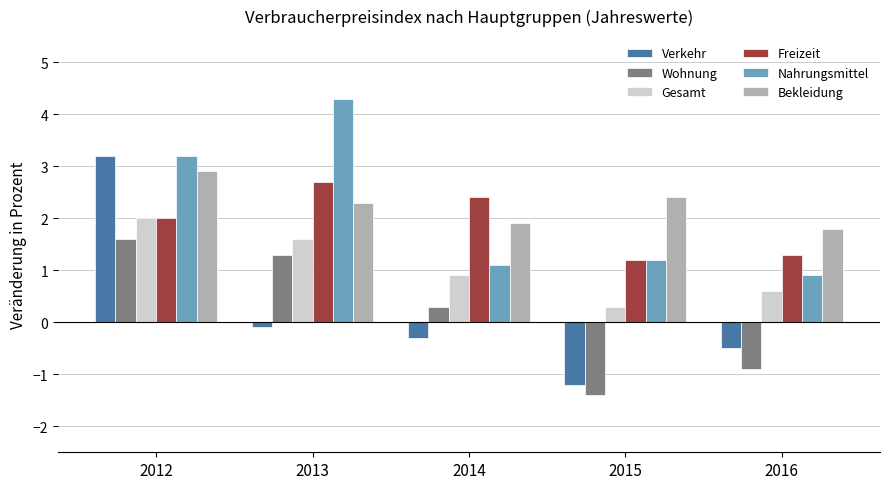

At 2016, list the series in order from largest to smallest.

Bekleidung, Freizeit, Nahrungsmittel, Gesamt, Verkehr, Wohnung